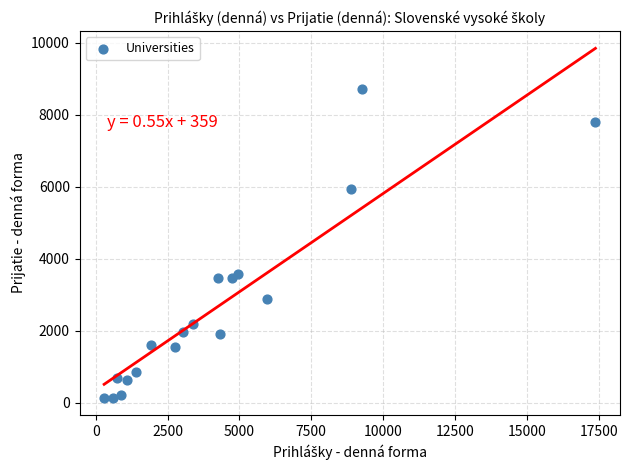

What Y value in the scatter plot is closest to 4427?

3589